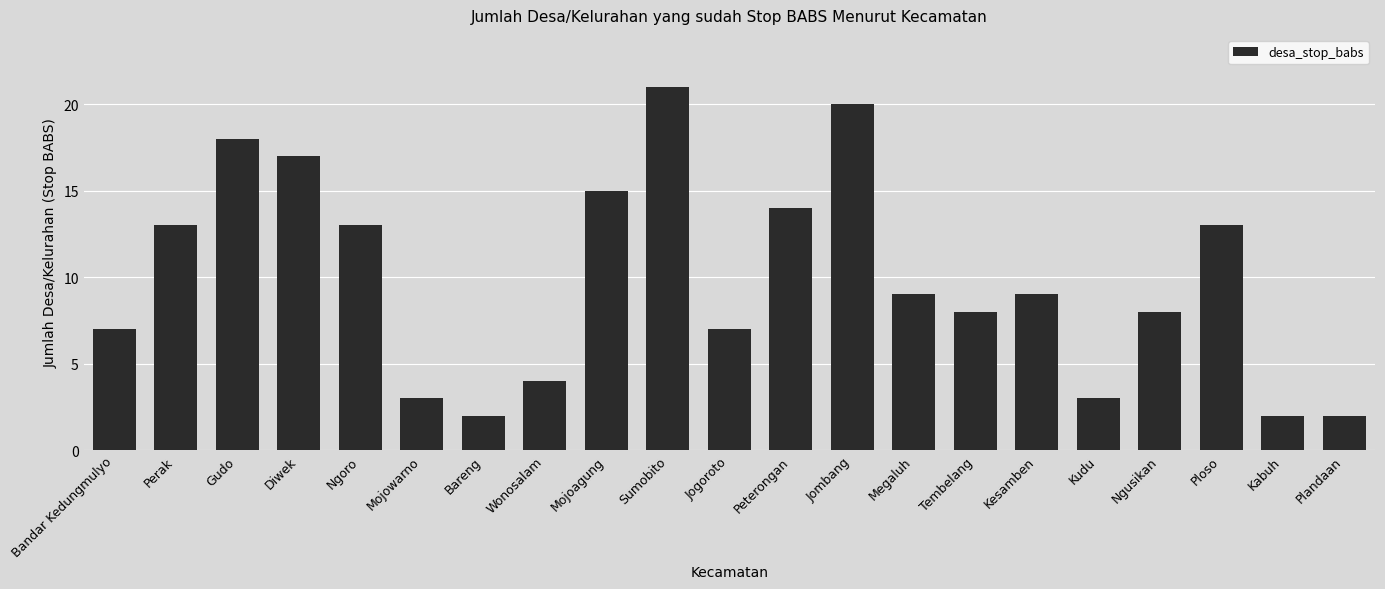

Between Peterongan and Ngoro, which is larger?

Peterongan